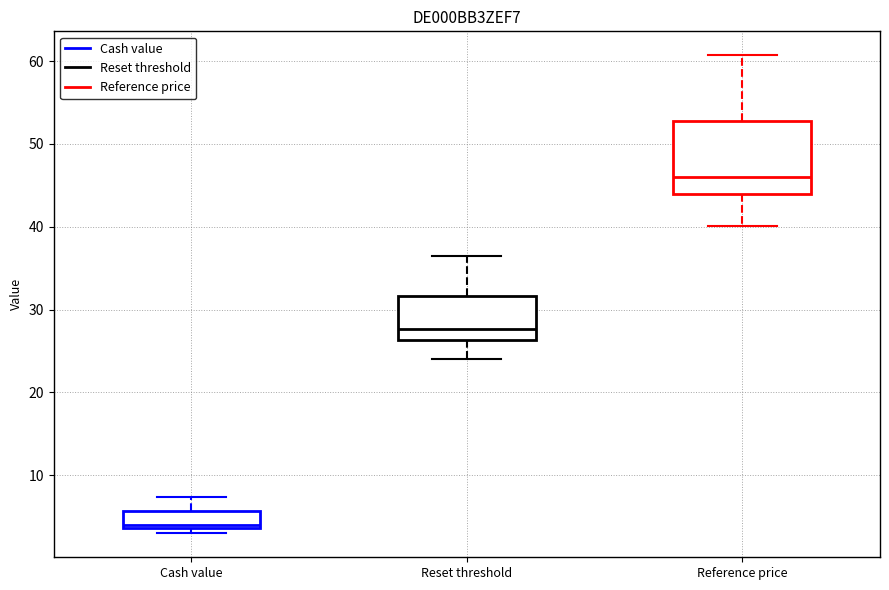

Reading left to right, read every box against the y-axis: the position of its median line, the range the box covers, and the ends of its whiskers. The values are not printed on the chart, so give them approximately, as read against the axis.

Cash value: median 4 (just above the box's lower edge), box 4 to 6, whiskers 3 to 7
Reset threshold: median 28, box 26 to 32, whiskers 24 to 36
Reference price: median 46, box 44 to 53, whiskers 40 to 61